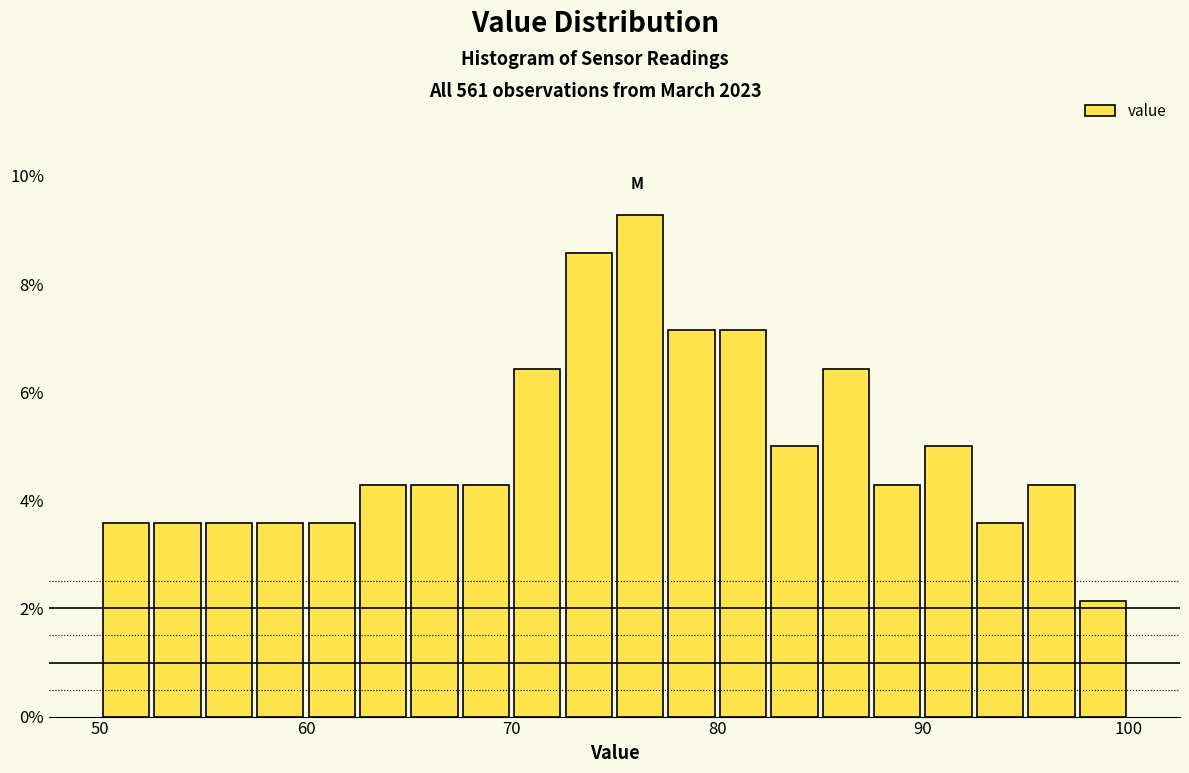

Read against the x-axis, roughly where is the centre of the tallest bar?

76